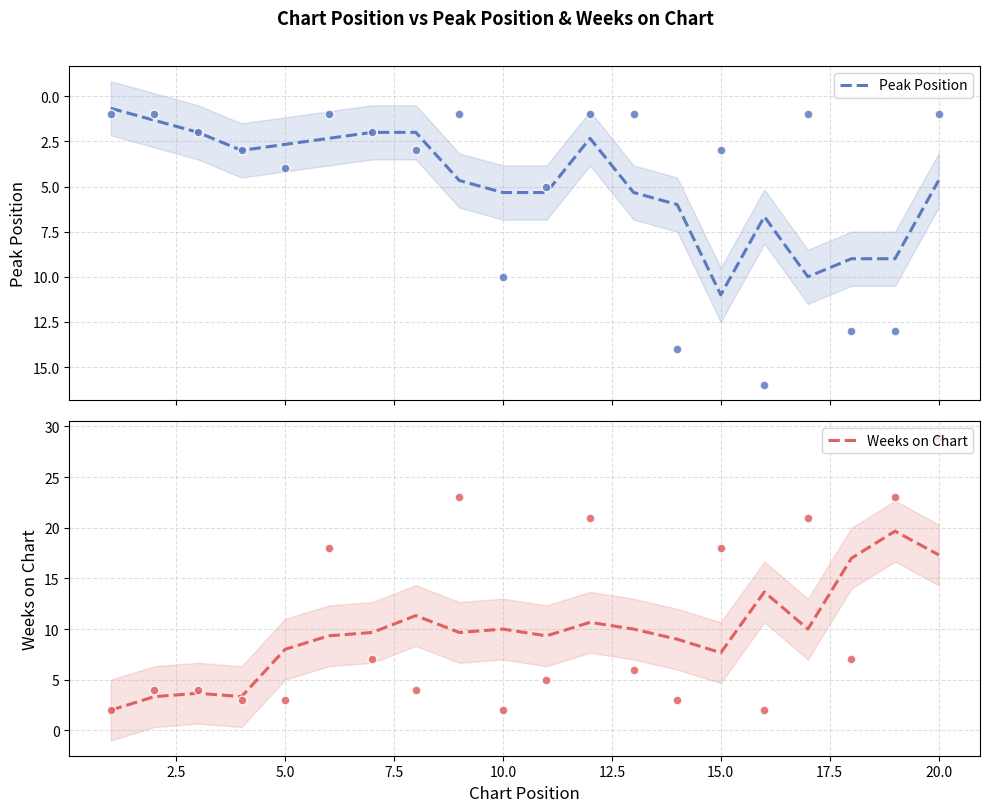

Which series reaches the maximum Y coordinate?

Weeks on Chart